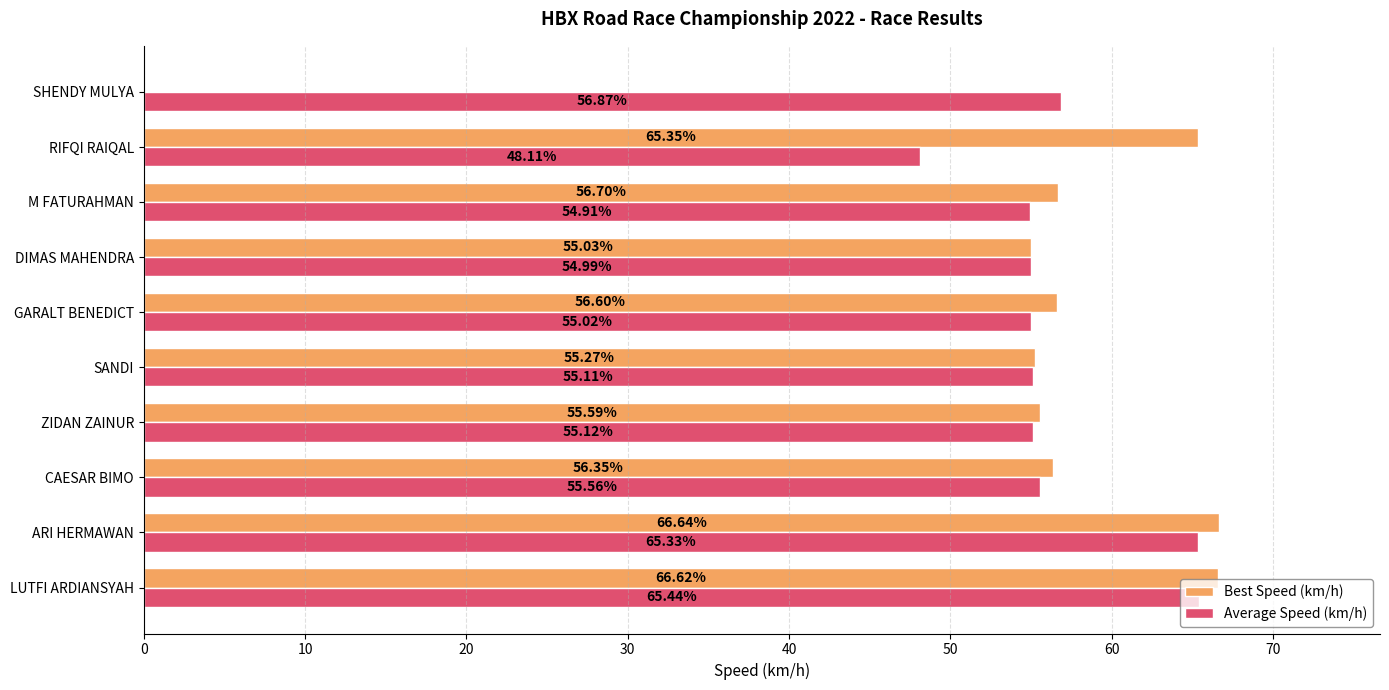

What is the sum of the Best Speed (km/h) values at SANDI and LUTFI ARDIANSYAH?

121.9